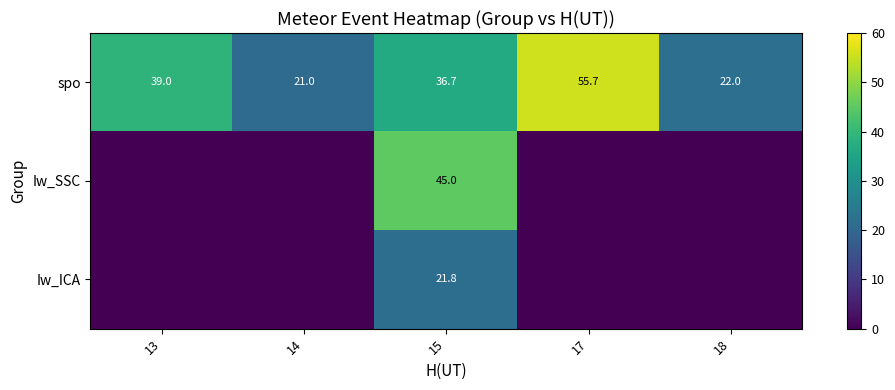

What is the difference between the maximum and minimum values in the spo series?

34.7